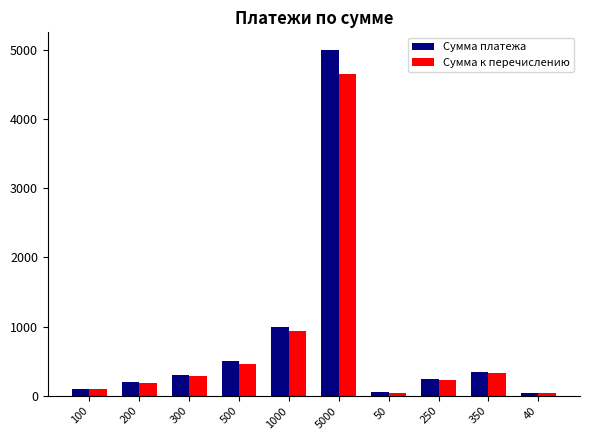

Between 1000 and 40, which series saw the biggest shift?

Сумма платежа